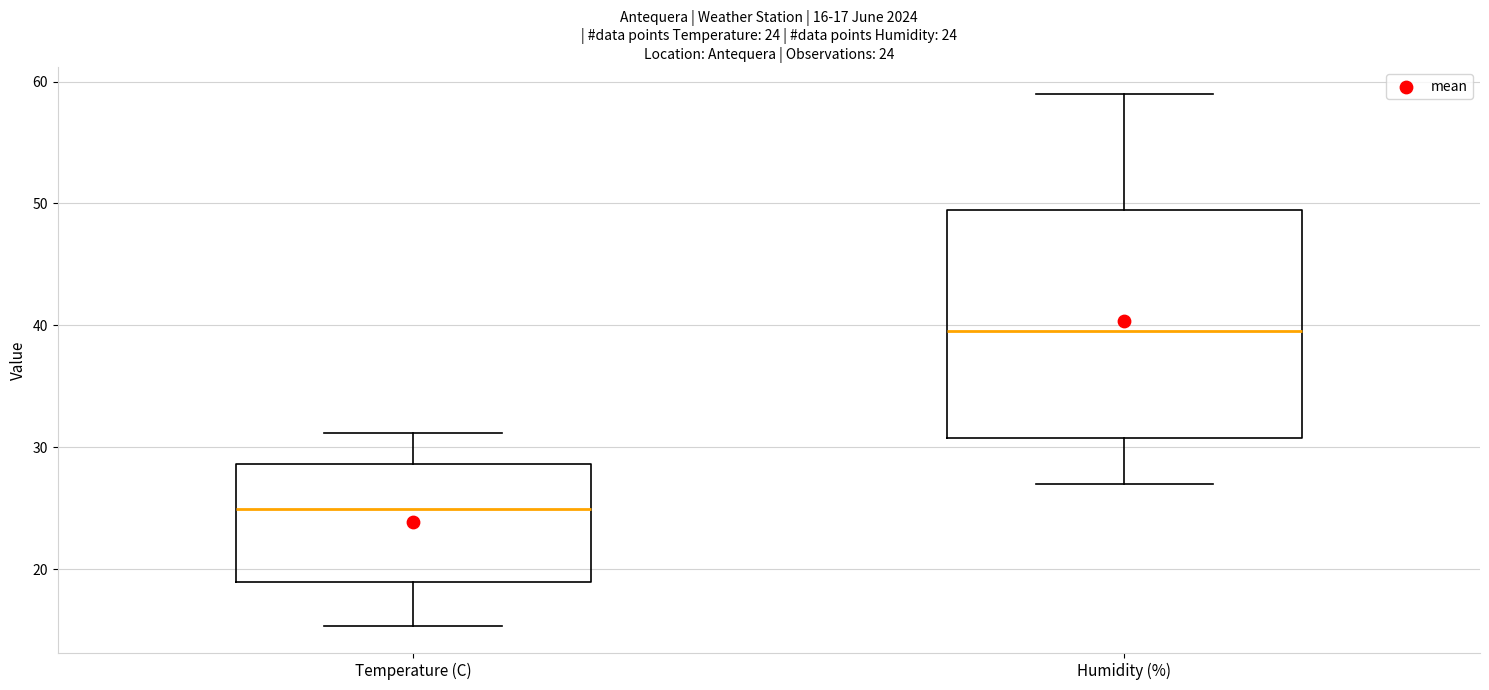

Which box's median line is the lowest?

Temperature (C)